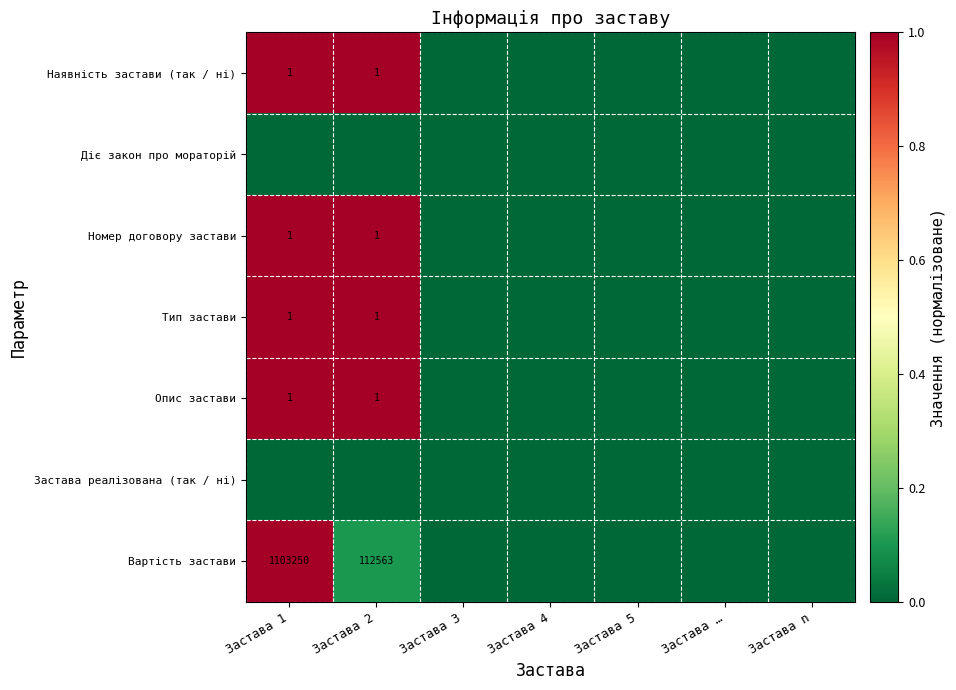

Is it true that Тип застави equals 1 at Застава 1?

True